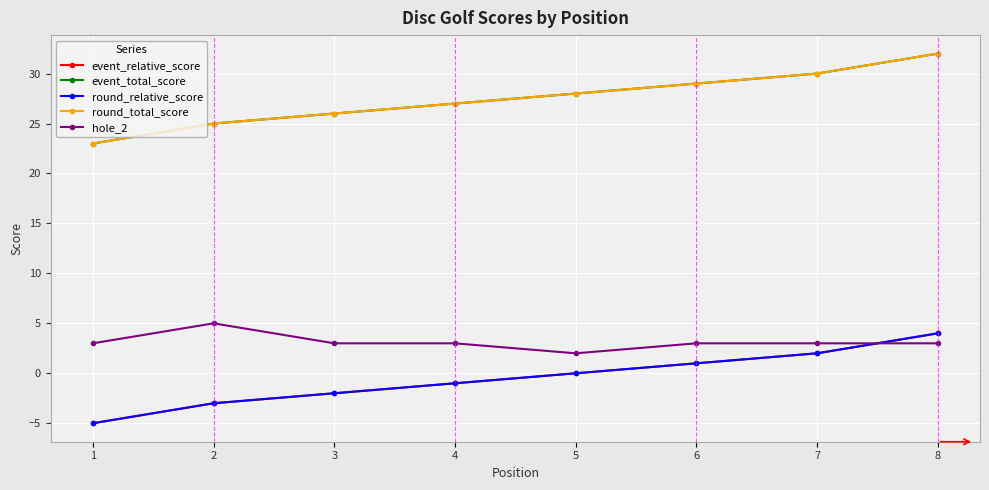

Where do hole_2 and round_relative_score first cross each other?

7 and 8